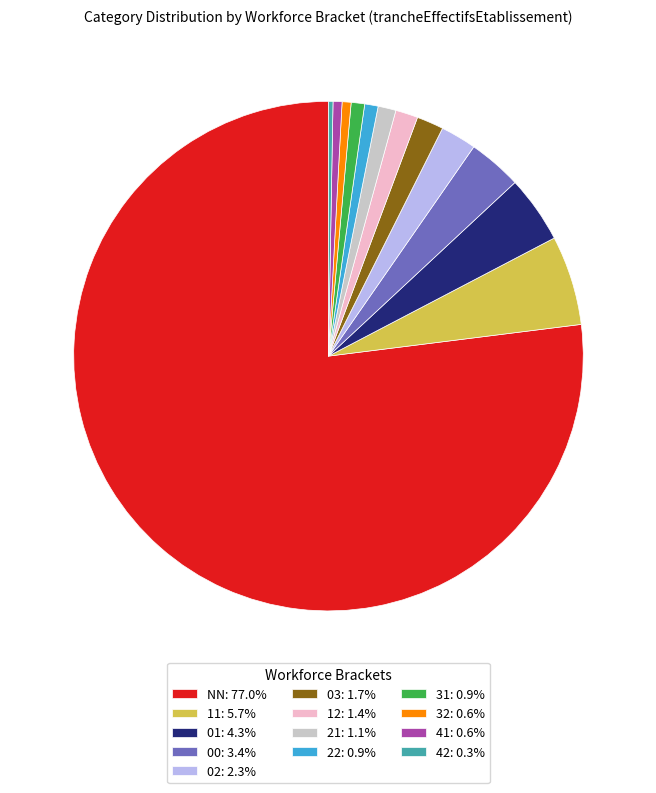

Approximately how many times larger is the value at 03: 1.7% compared to 00: 3.4%?

0.5